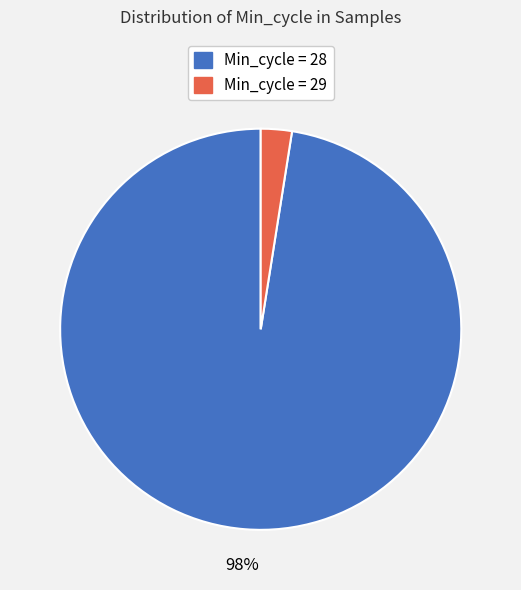

What is the majority slice?

Min_cycle = 28